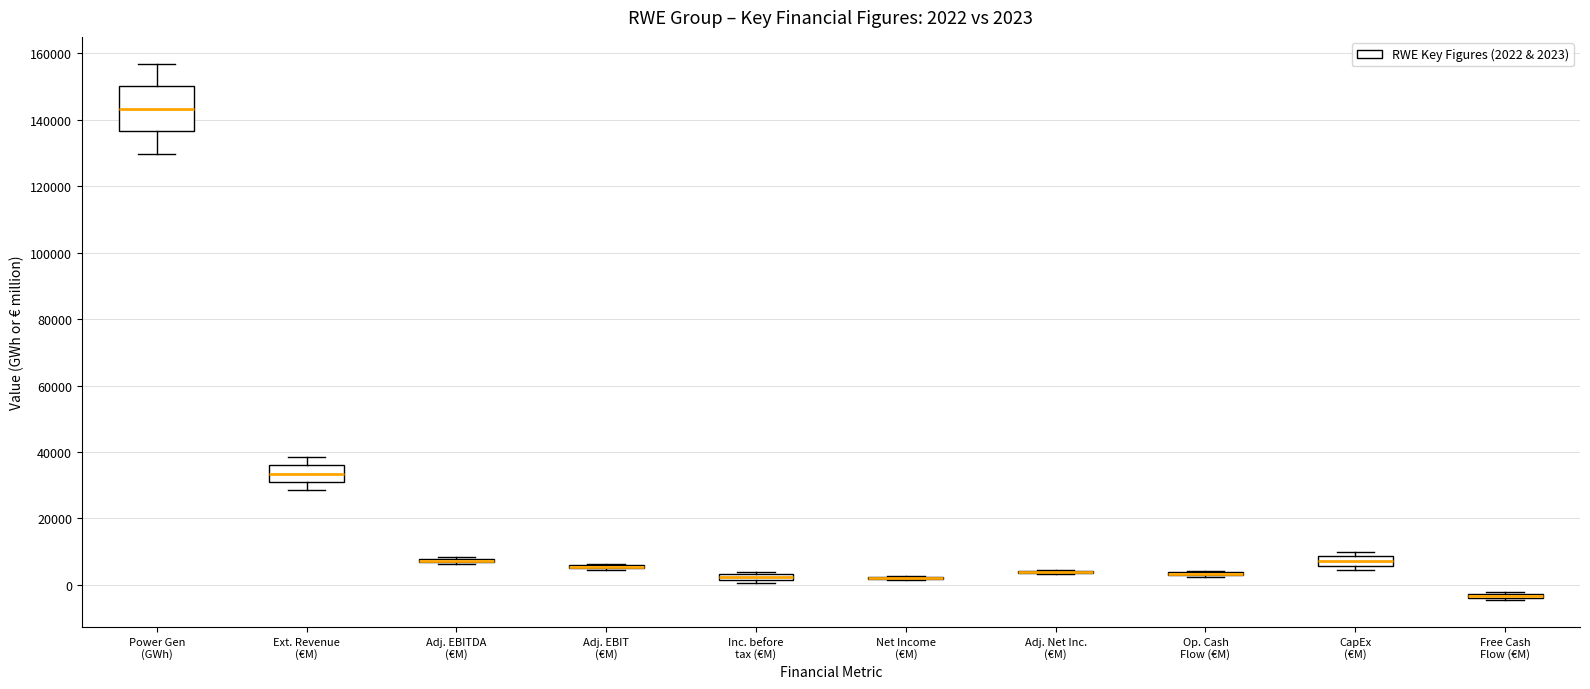

Which box is the tallest, from its lower edge to its upper edge?

Power Gen (GWh)